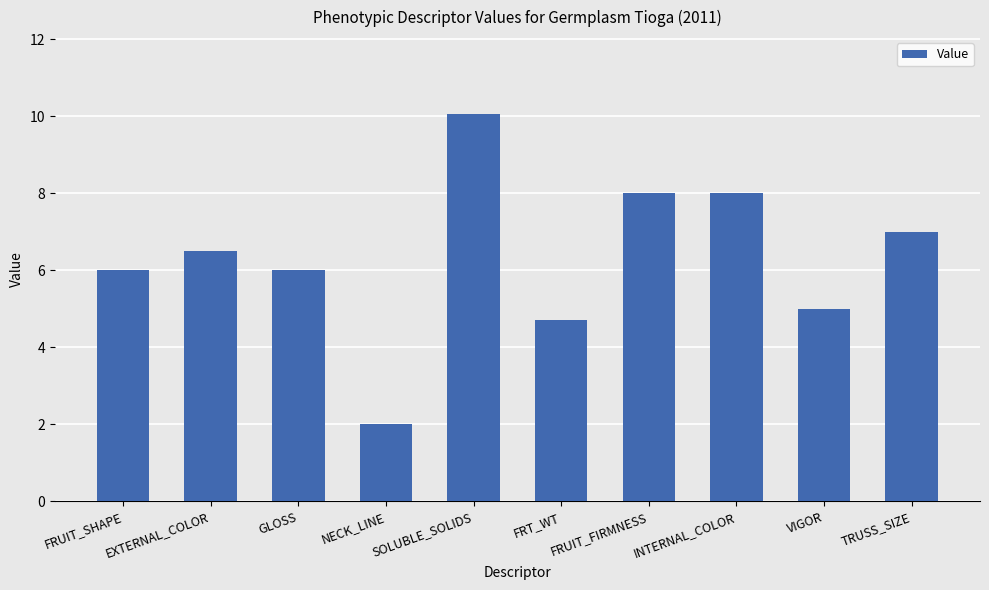

Approximately how many times larger is the value at FRUIT_FIRMNESS compared to FRUIT_SHAPE?

1.3